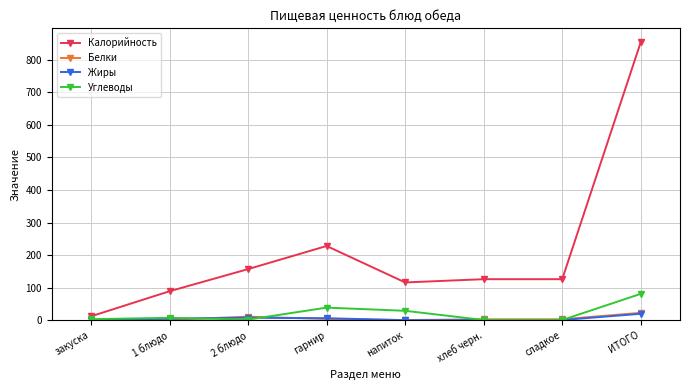

What are all the series names shown in the legend?

Калорийность, Белки, Жиры, Углеводы